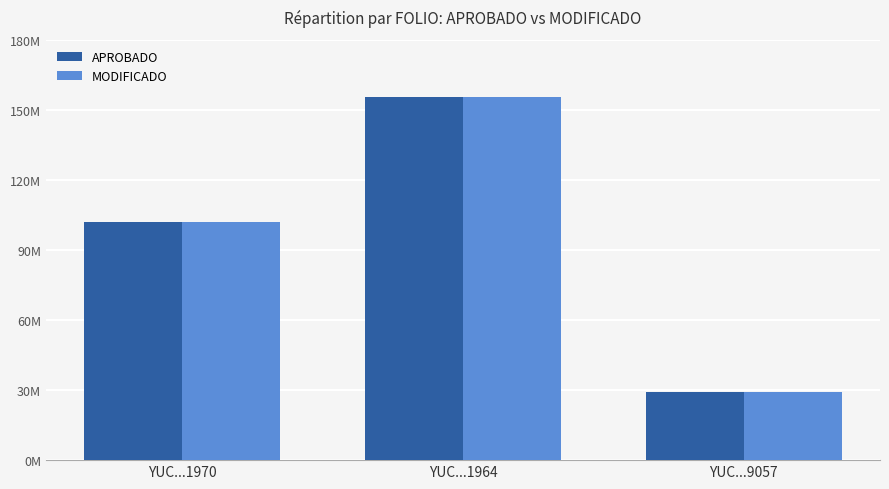

Does the chart contain any negative values?

No